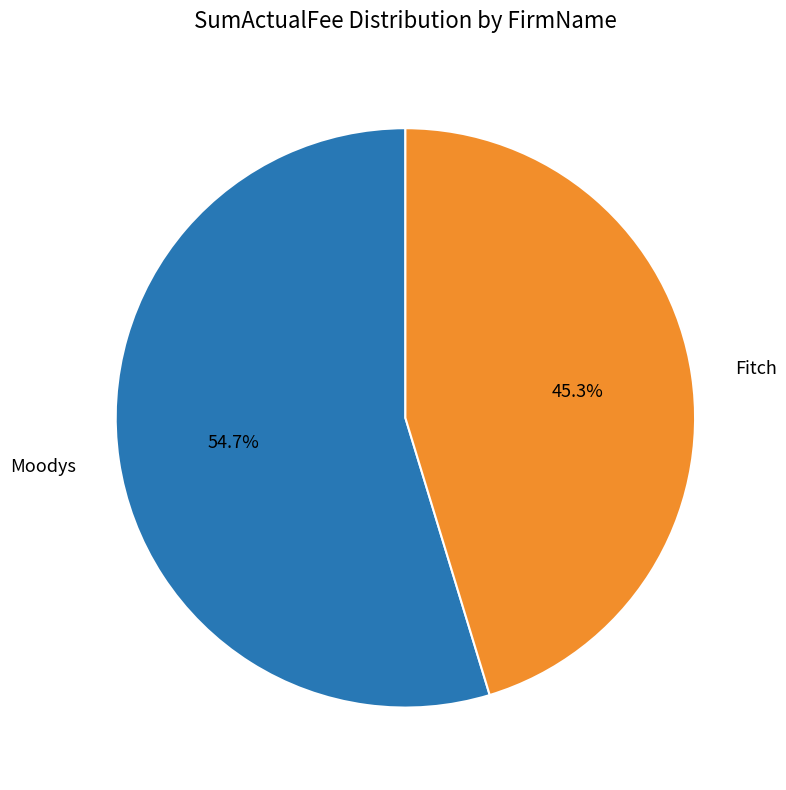

Is there a majority slice in this chart?

Yes